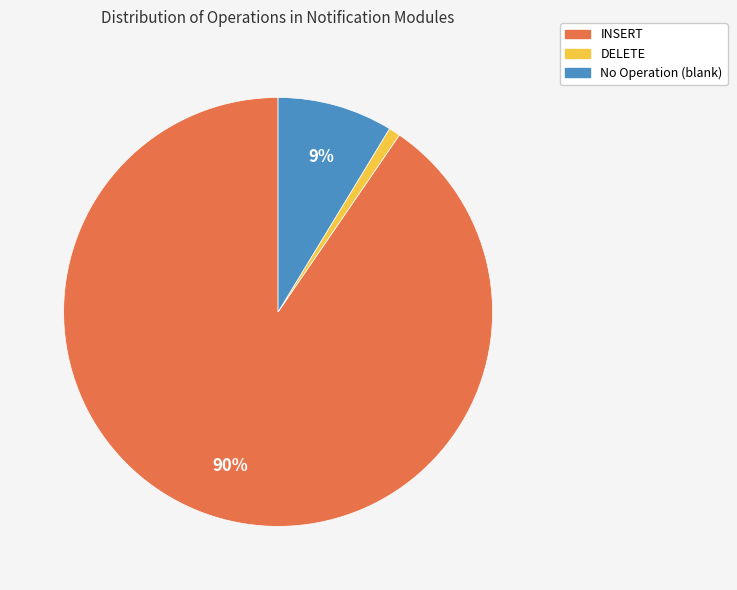

Combined, do INSERT and No Operation (blank) account for over 50%?

Yes